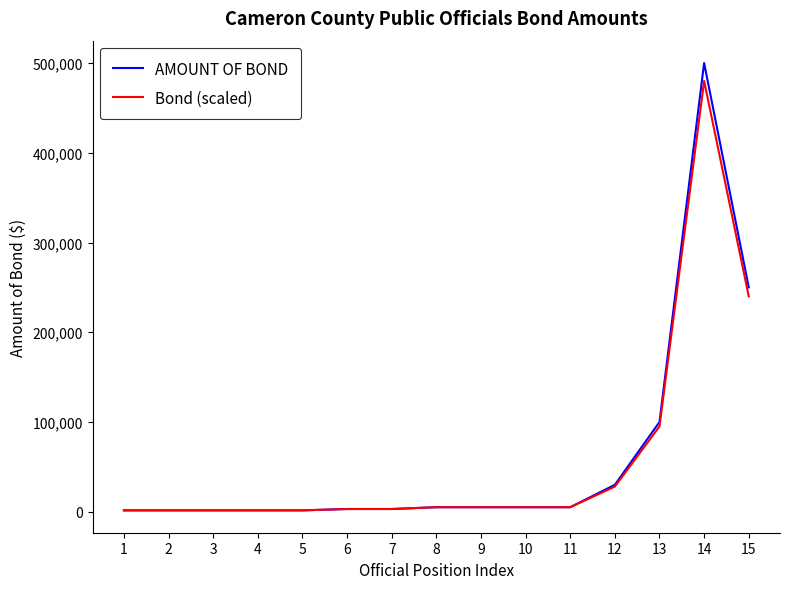

How many values in the AMOUNT OF BOND series are below 5000?

7